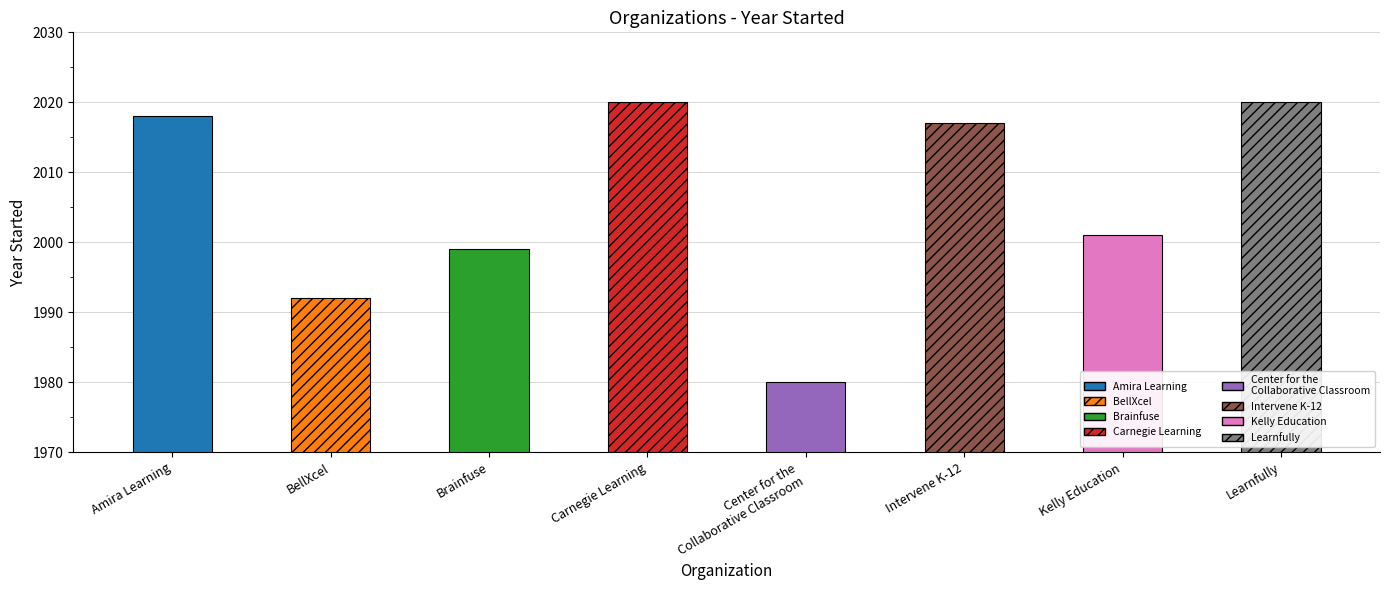

How many categories are shown in the chart?

8